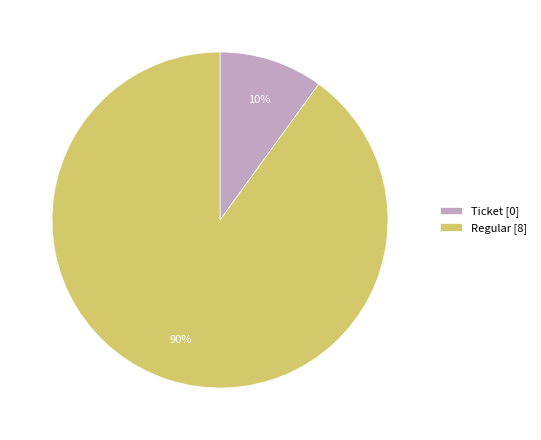

What is the largest slice in the pie chart?

Regular [8]